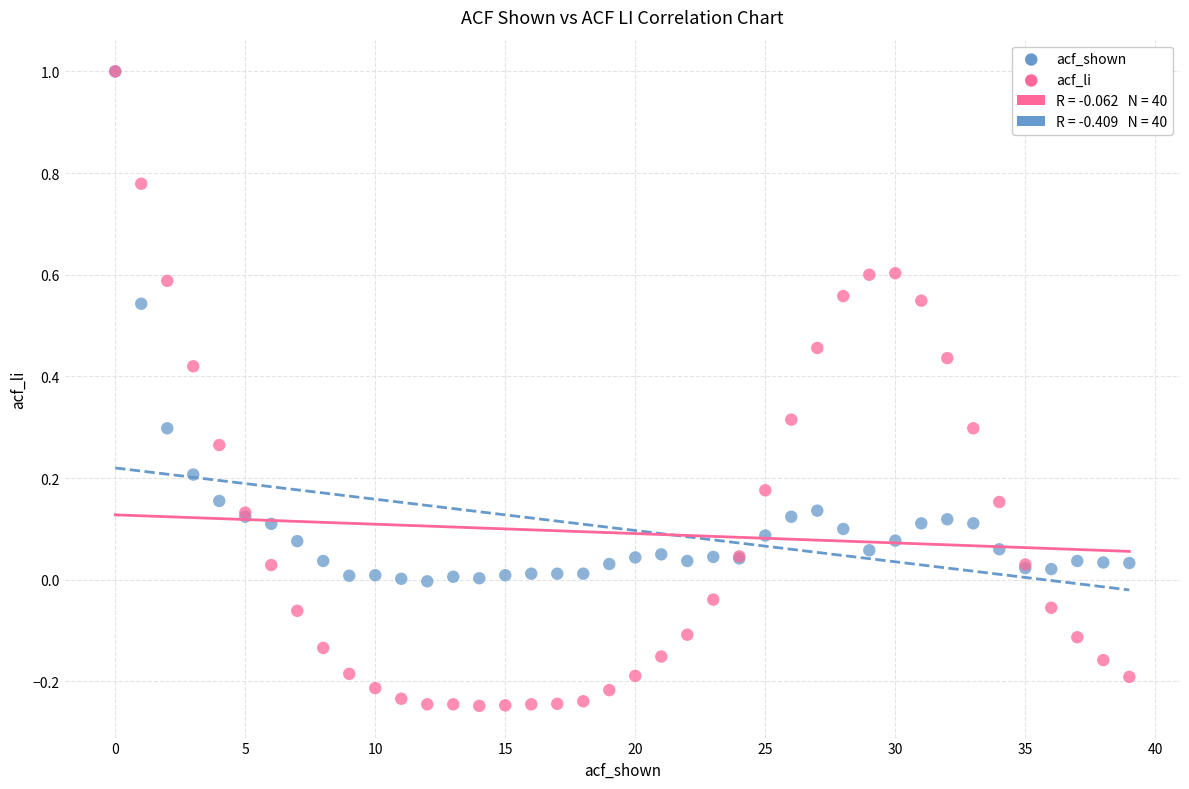

Which series has the widest spread of Y values?

acf_li